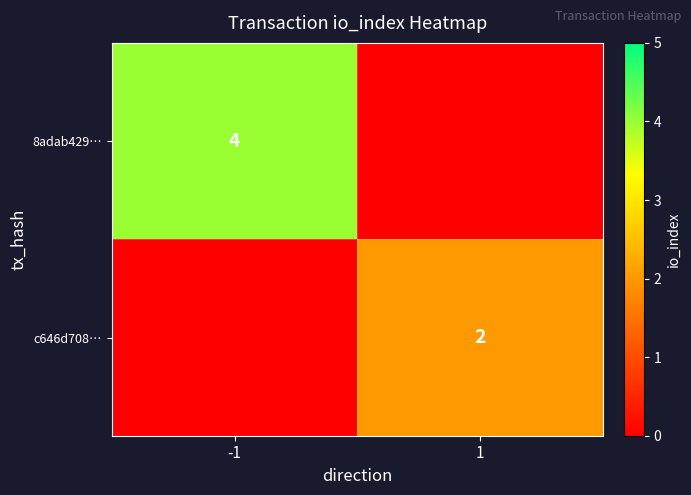

True or false: c646d708… has a value of 2 at 1.

True